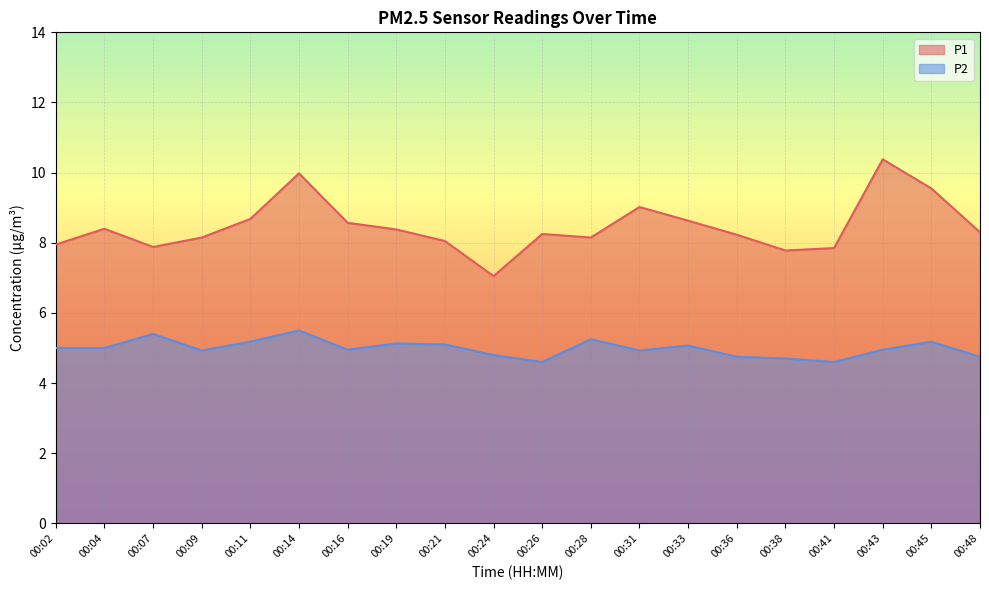

Reading left to right, transcribe all the data shown in this chart.

P1: 8.0	8.4	7.9	8.2	8.7	10.0	8.6	8.4	8.1	7.0	8.2	8.2	9.0	8.6	8.2	7.8	7.8	10.4	9.6	8.3
P2: 5.0	5.0	5.4	4.9	5.2	5.5	5.0	5.1	5.1	4.8	4.6	5.2	4.9	5.1	4.8	4.7	4.6	5.0	5.2	4.8